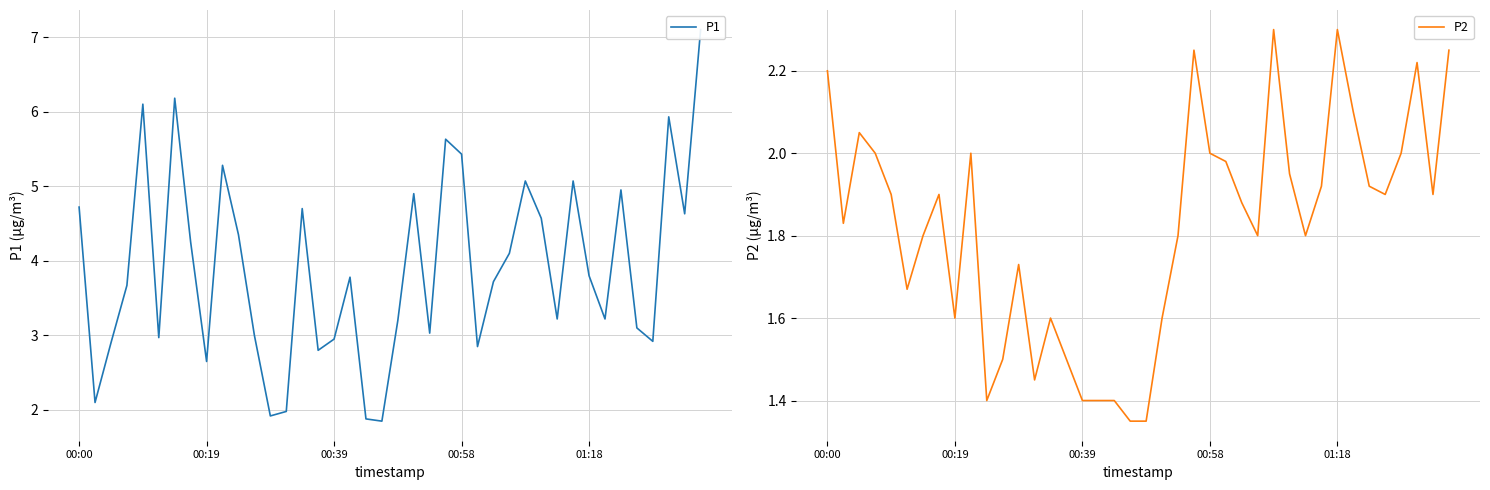

What is the difference between the second highest and minimum values in the P1 series?

4.3